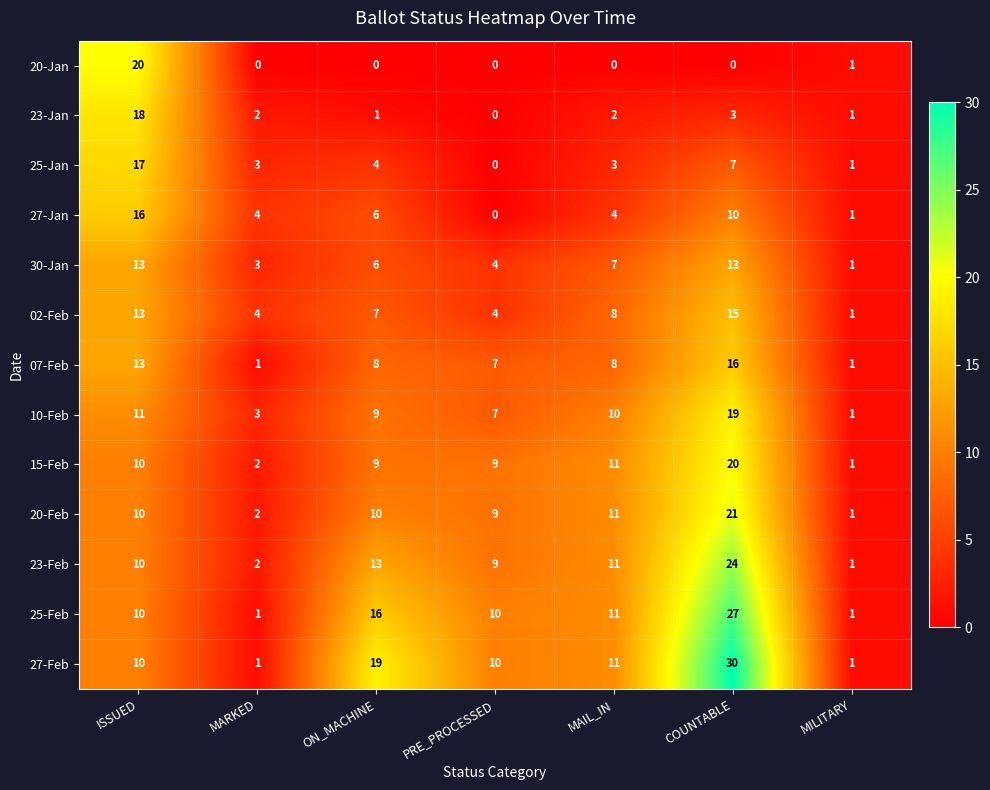

At COUNTABLE, list the series in order from largest to smallest.

27-Feb, 25-Feb, 23-Feb, 20-Feb, 15-Feb, 10-Feb, 07-Feb, 02-Feb, 30-Jan, 27-Jan, 25-Jan, 23-Jan, 20-Jan